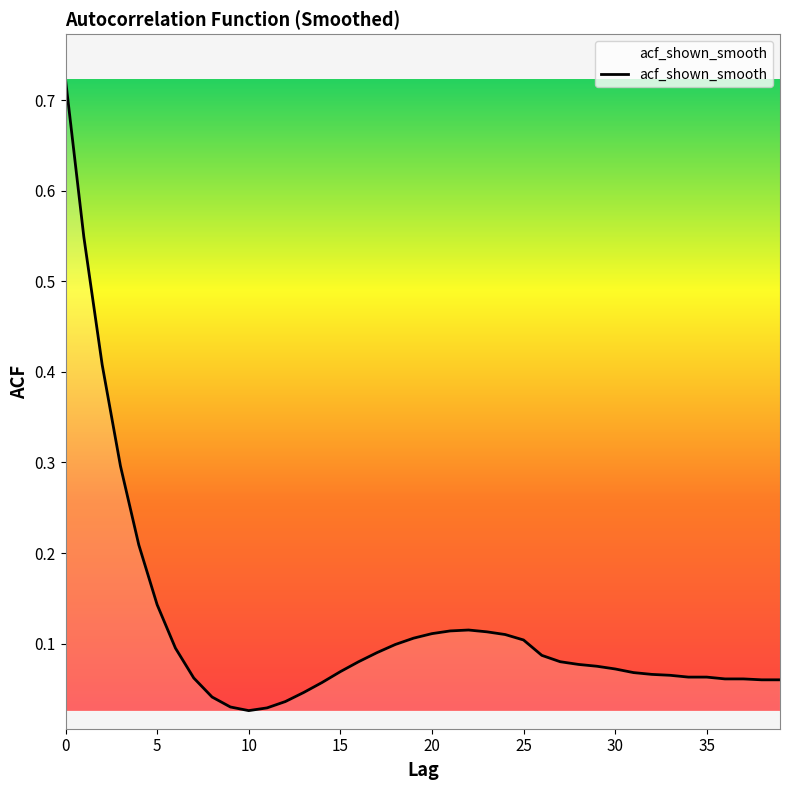

What is the label of the 37th point from the left?

36